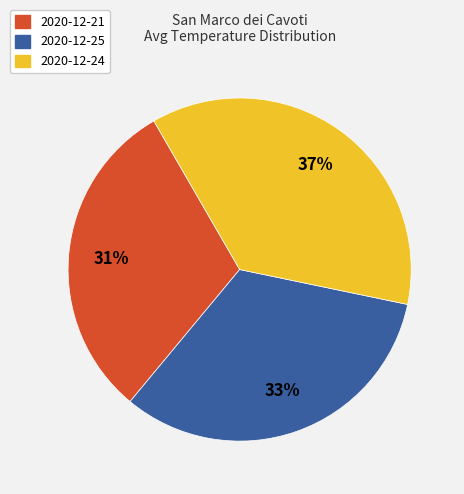

To the nearest percent, what is the average slice percentage?

33%